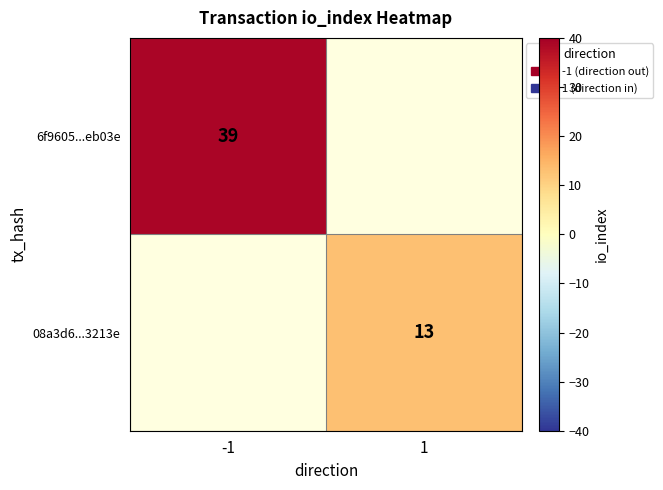

Is it true that 6f9605...eb03e equals 39 at -1?

True